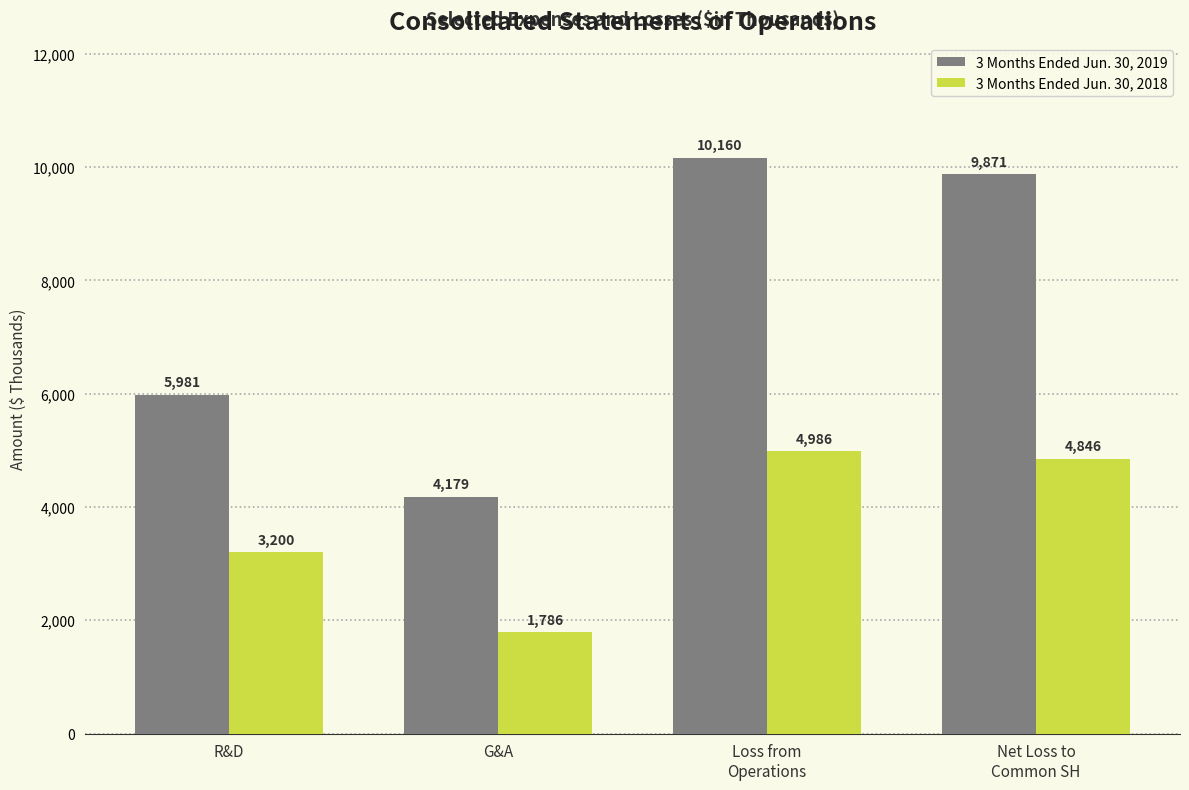

What are all the series names shown in the legend?

3 Months Ended Jun. 30, 2019, 3 Months Ended Jun. 30, 2018